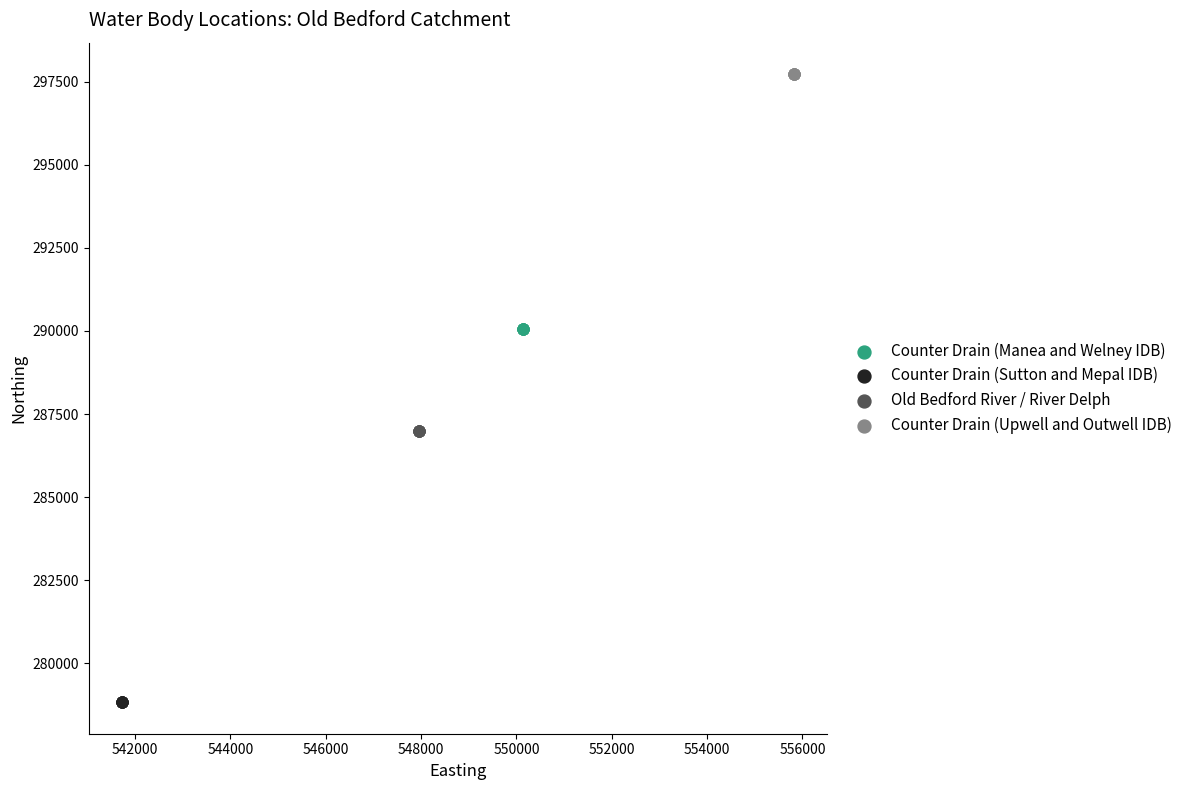

Which series contains the highest Y value?

Counter Drain (Upwell and Outwell IDB)